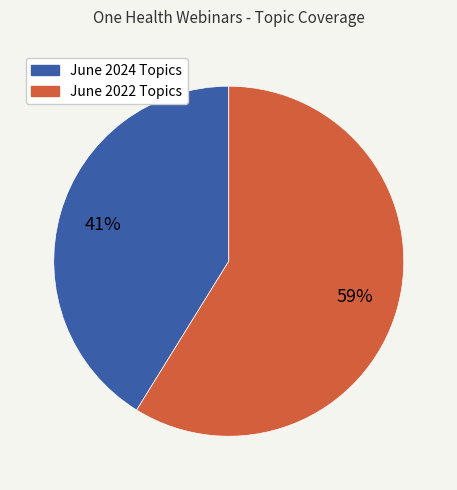

Is there any slice that represents more than half of the pie?

Yes